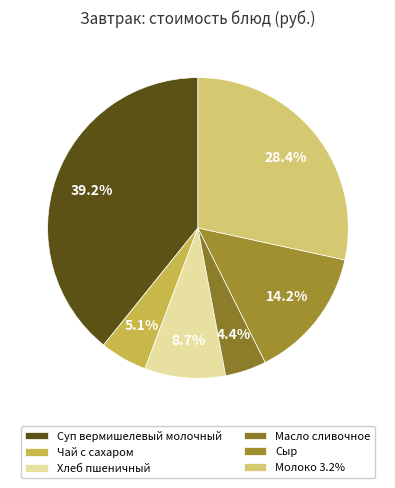

Is Суп вермишелевый молочный the majority of the pie?

No